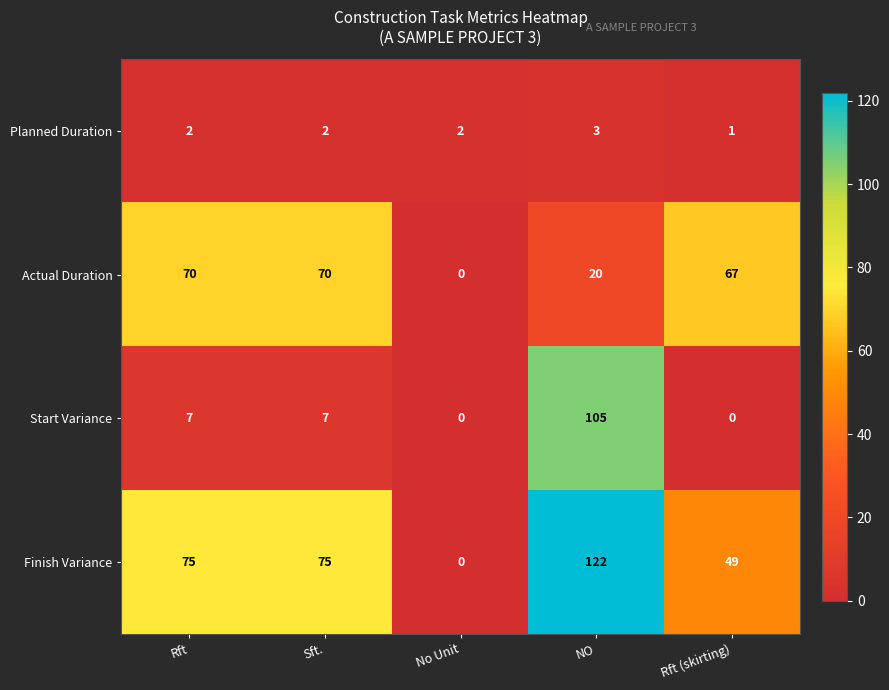

Count the number of data series in this chart.

4